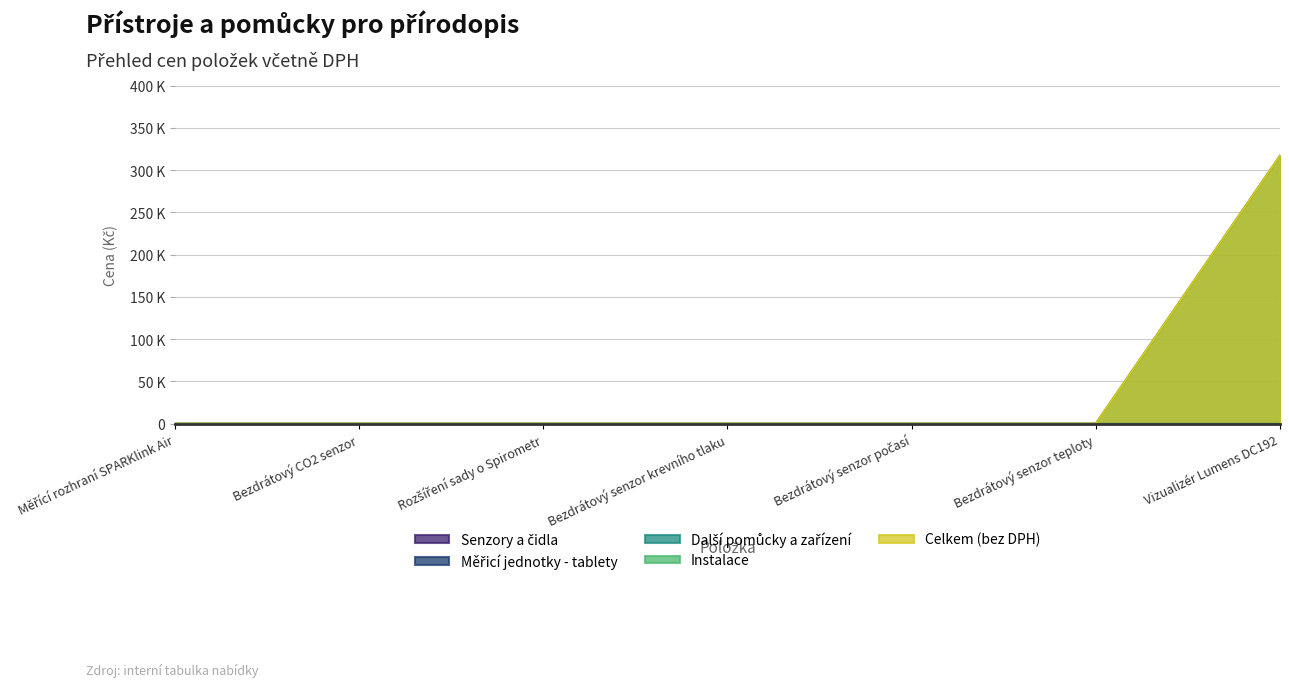

True or false: Celkem and Instalace intersect in this chart.

False